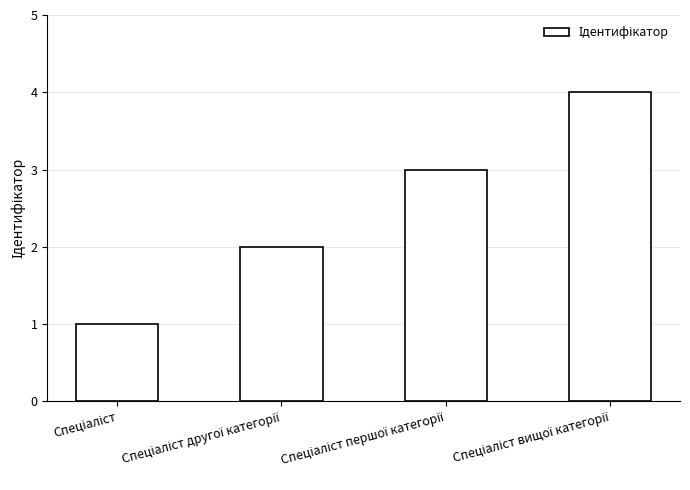

How many bars are there in total?

4